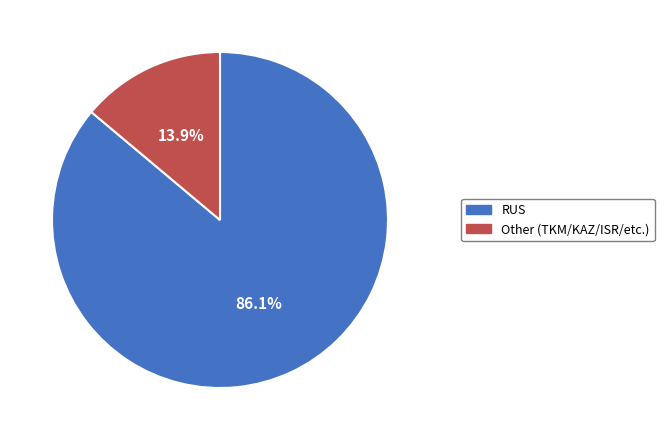

To the nearest percent, what is the combined percentage of Other and RUS?

100%